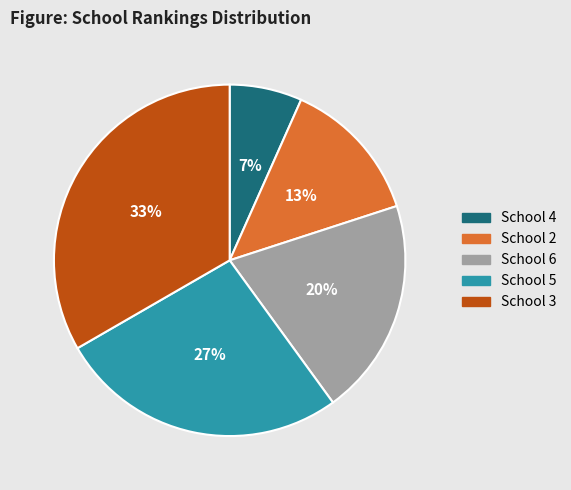

Is there any slice that represents more than half of the pie?

No